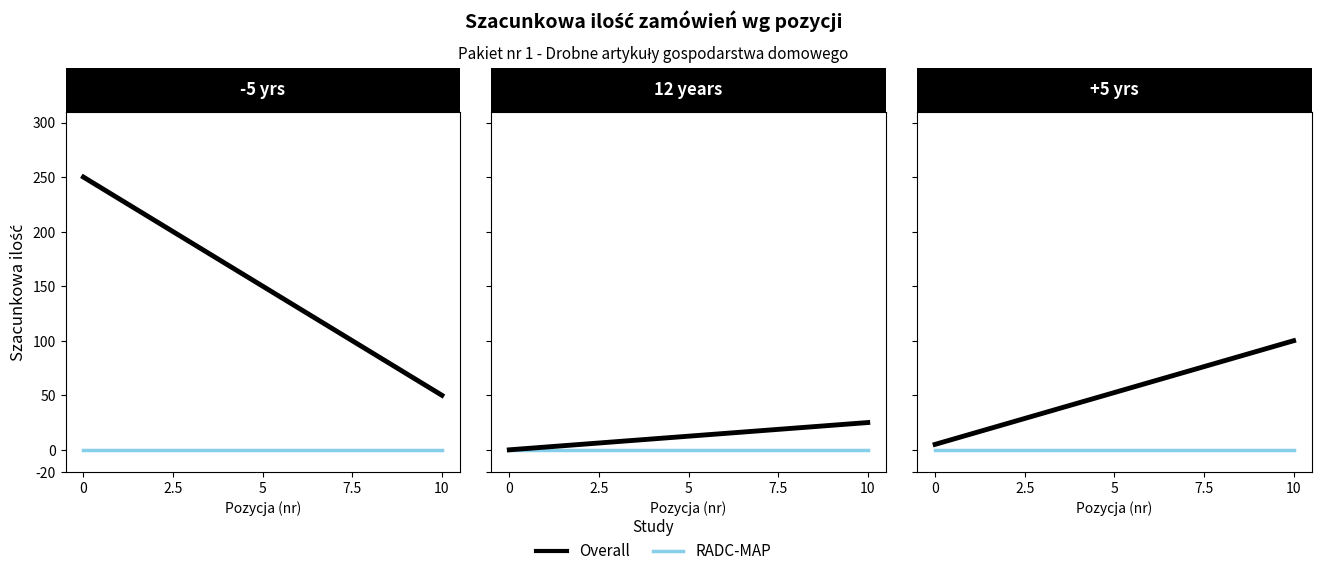

List the series in order of their peak value, highest first.

Overall, RADC-MAP